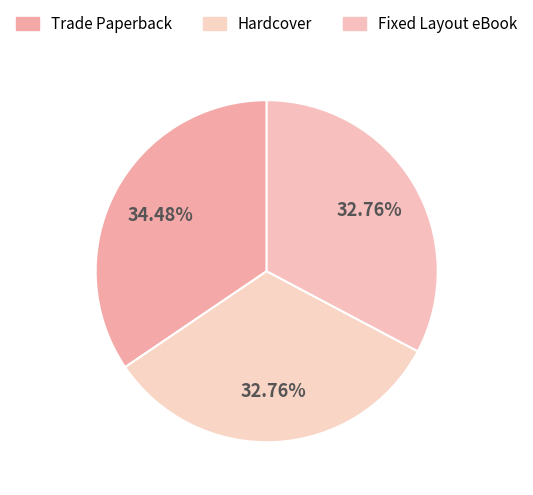

What is the change in value from Trade Paperback to Fixed Layout eBook?

-1